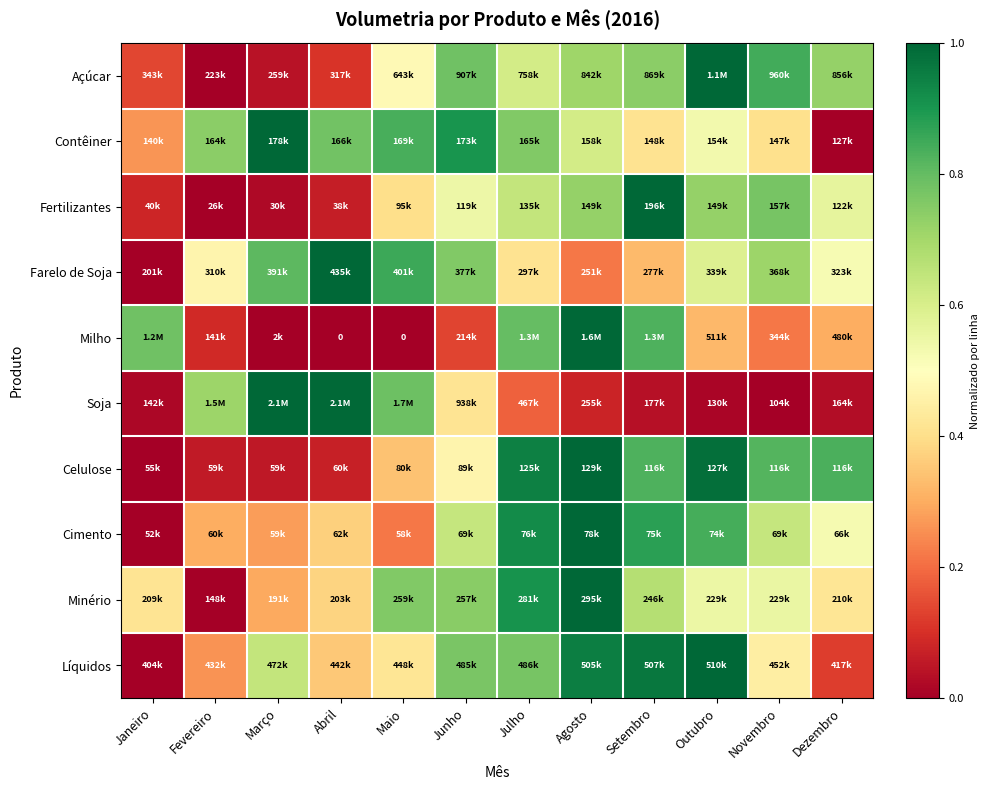

Between Outubro and Janeiro, which is larger?

Outubro